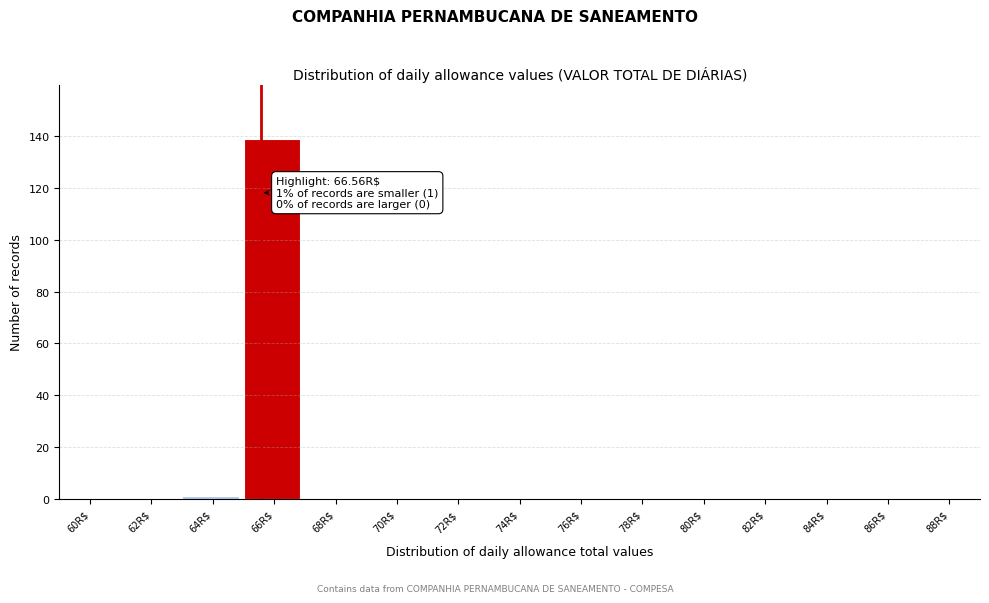

What is the sum of all values?

140